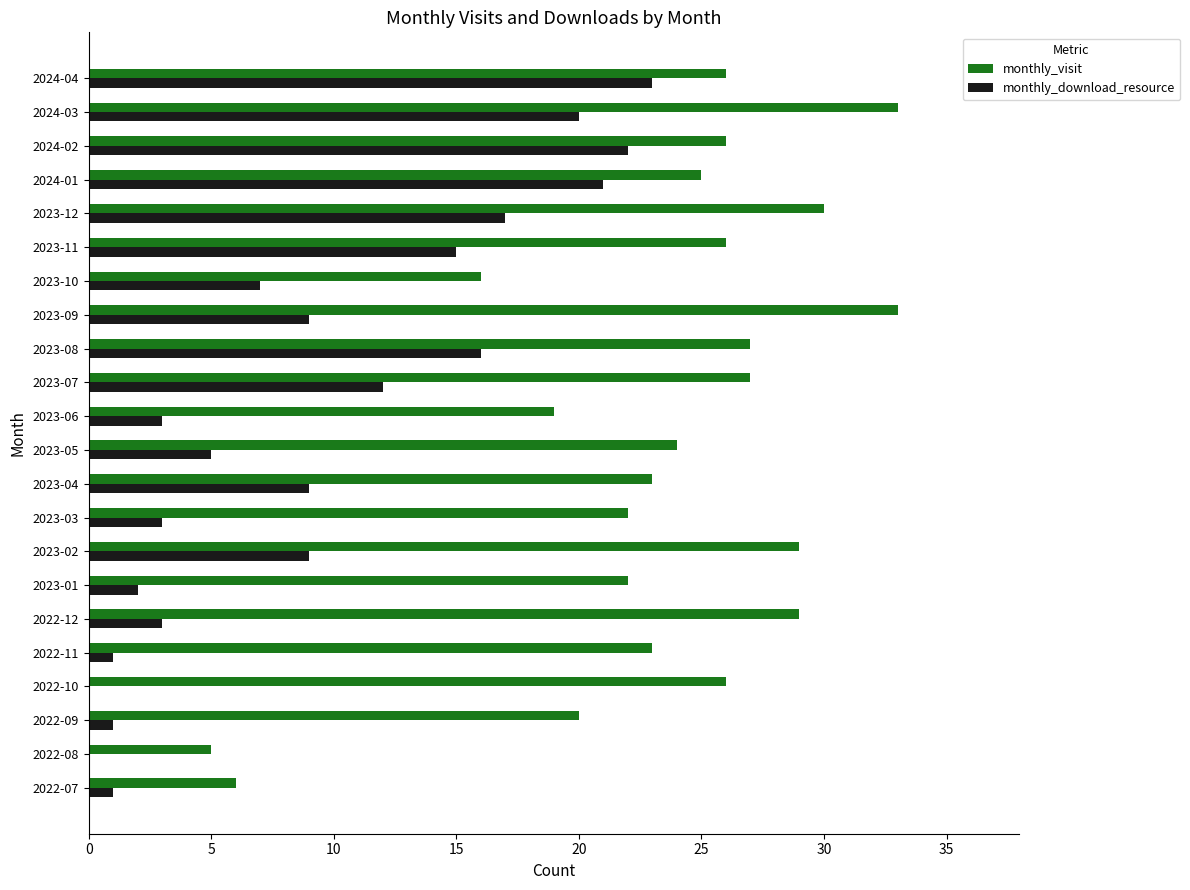

Which series changed the most between 2023-04 and 2023-11?

monthly_download_resource